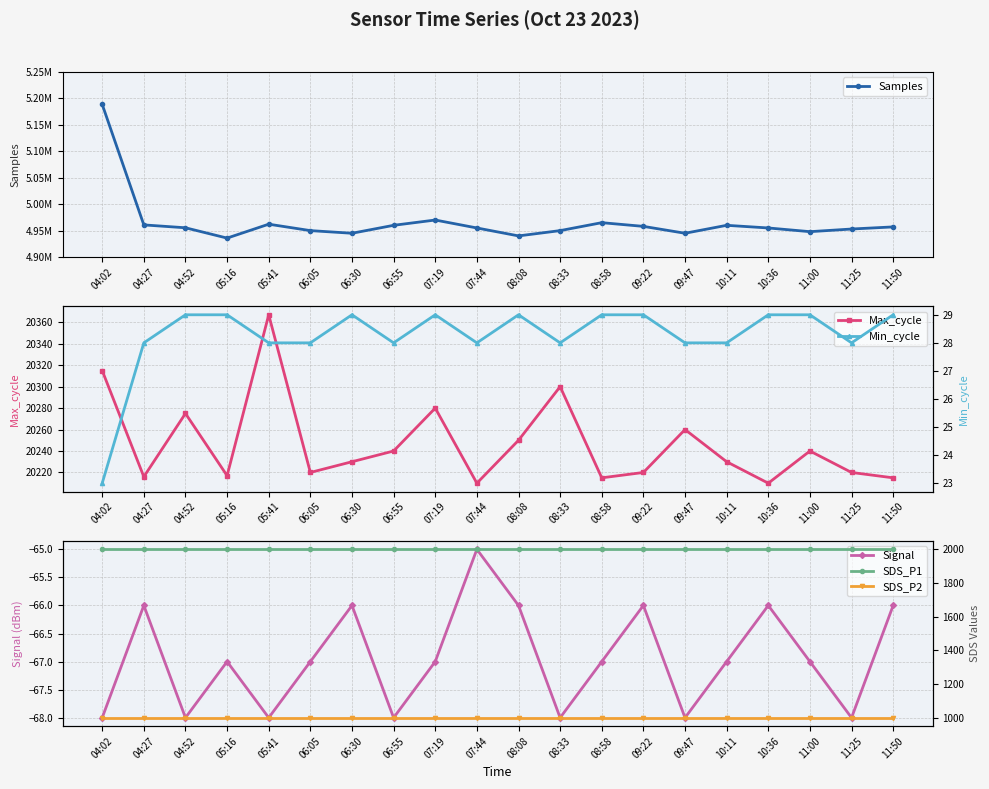

What is the sum of the SDS_P1 values at 04:52 and 05:16?

3999.8